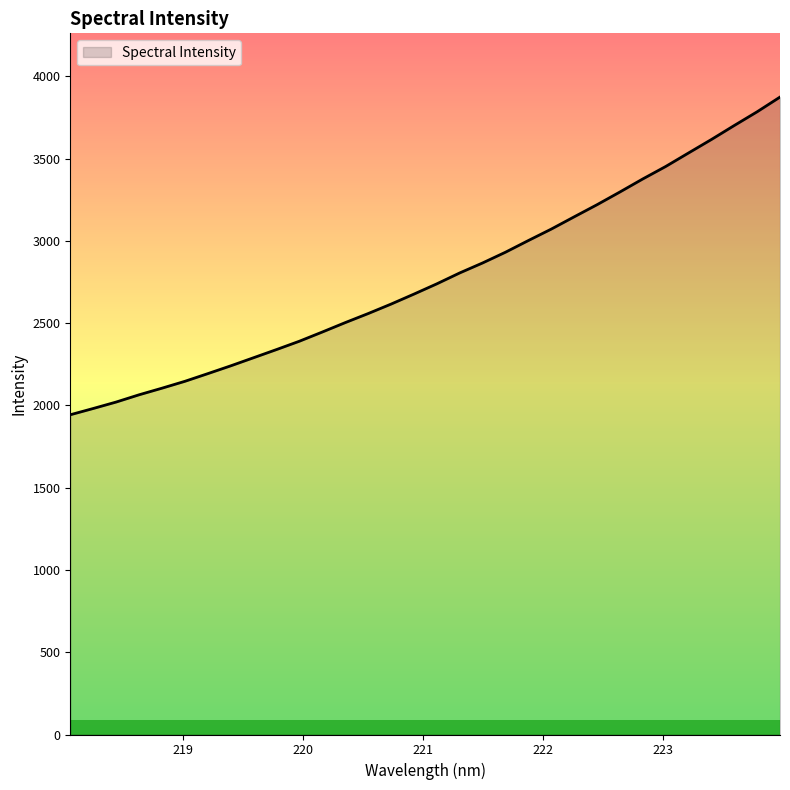

How many values exceed 2738?

16